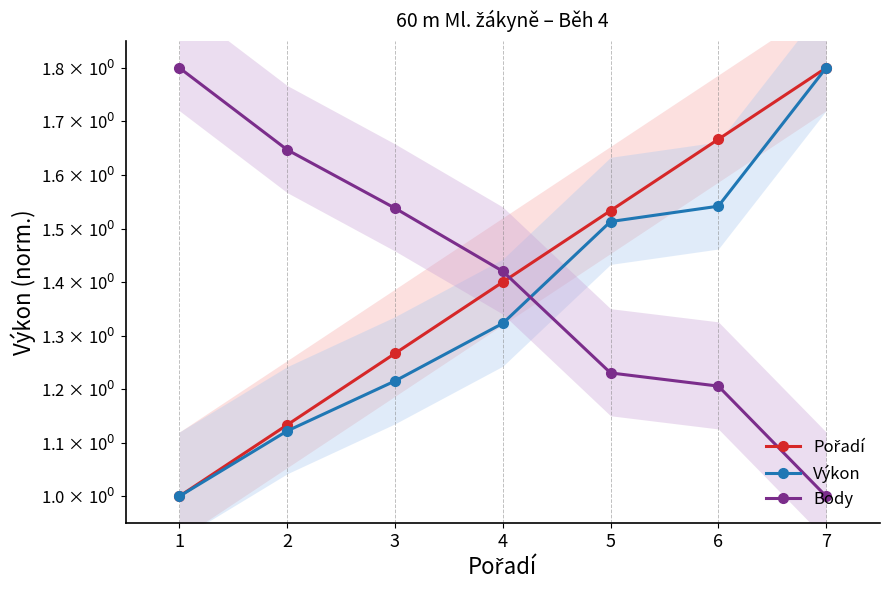

At how many categories does at least one series exceed 1?

7